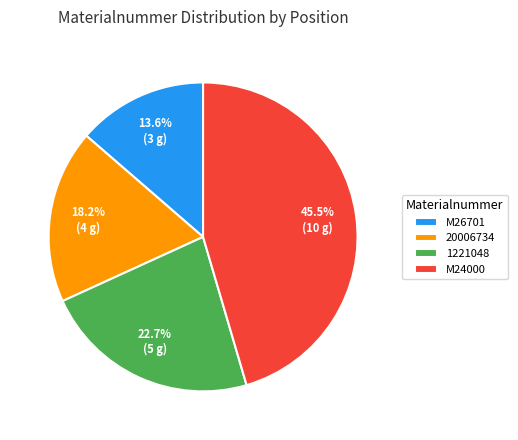

Is there a majority slice in this chart?

No